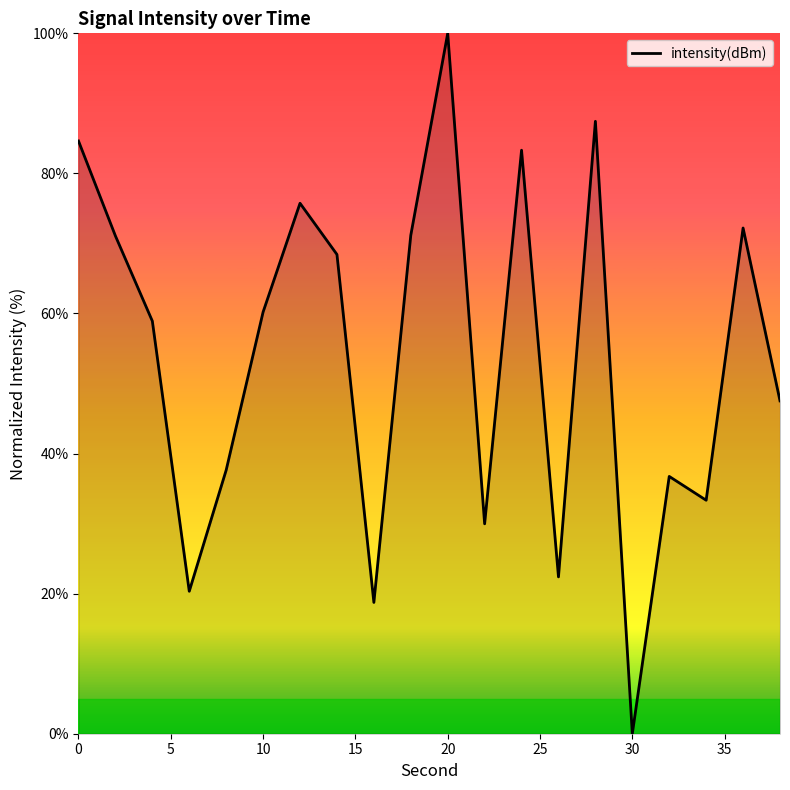

What is the maximum value shown in the chart?

100.0